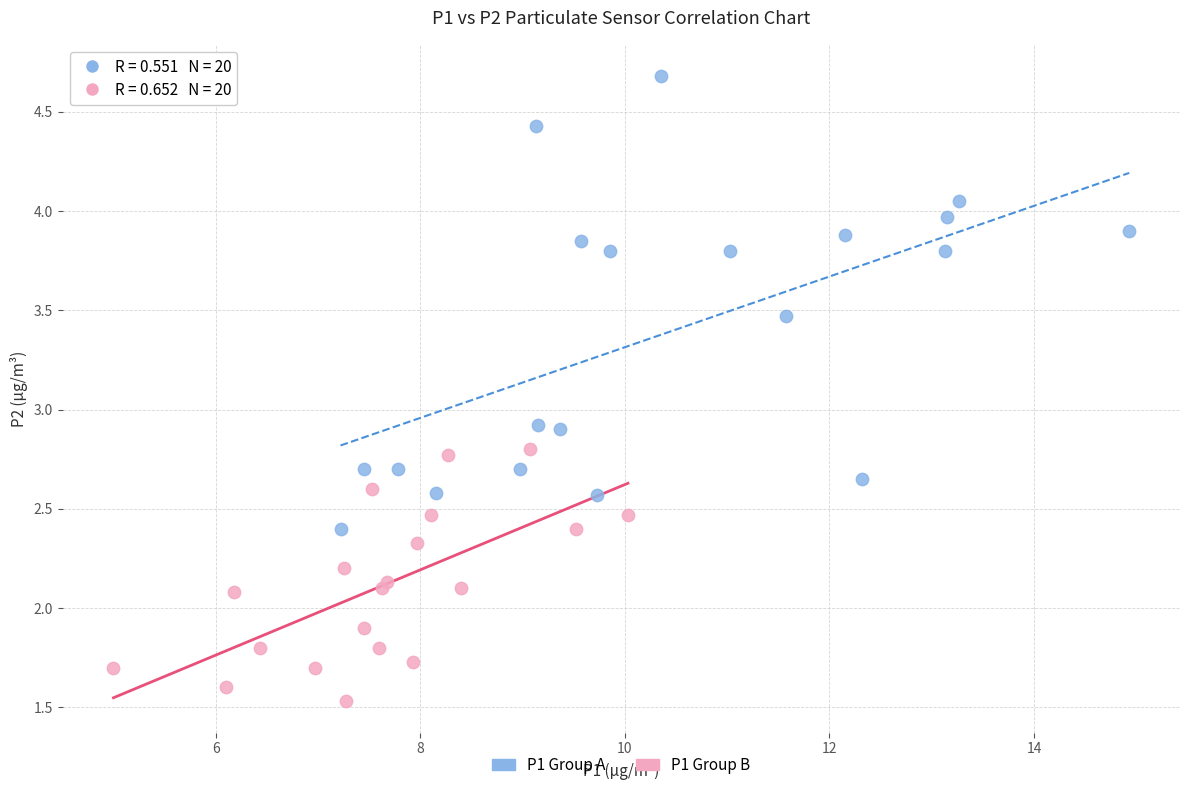

Which series contains the lowest Y value?

P1 Group B